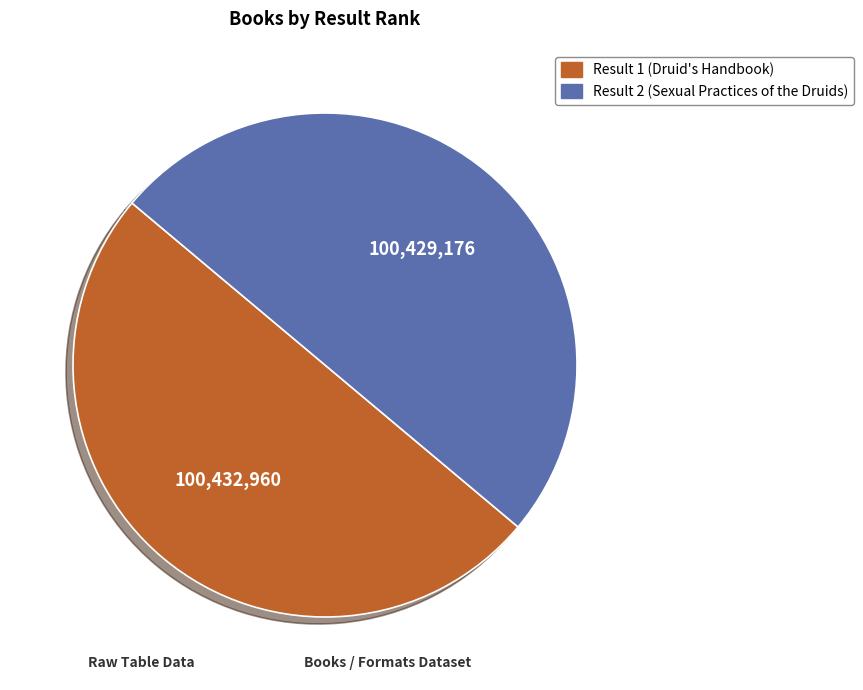

True or false: Result 1 (Druid's Handbook) accounts for 50% of the total.

True